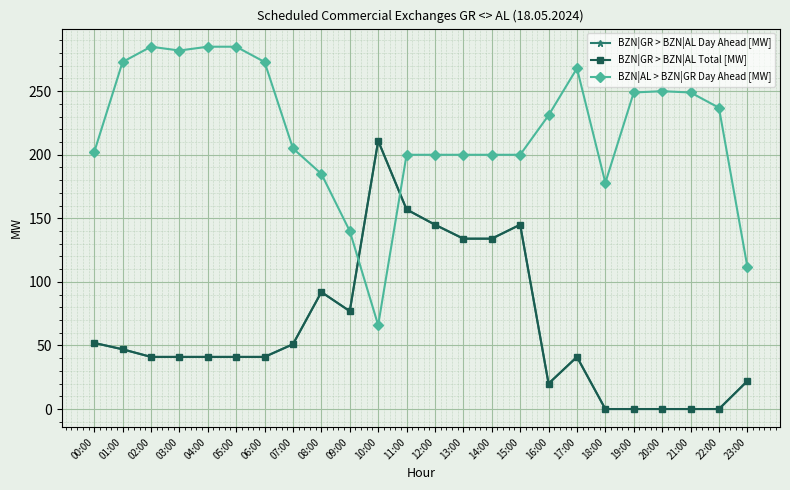

Does the chart have visible grid lines?

Yes